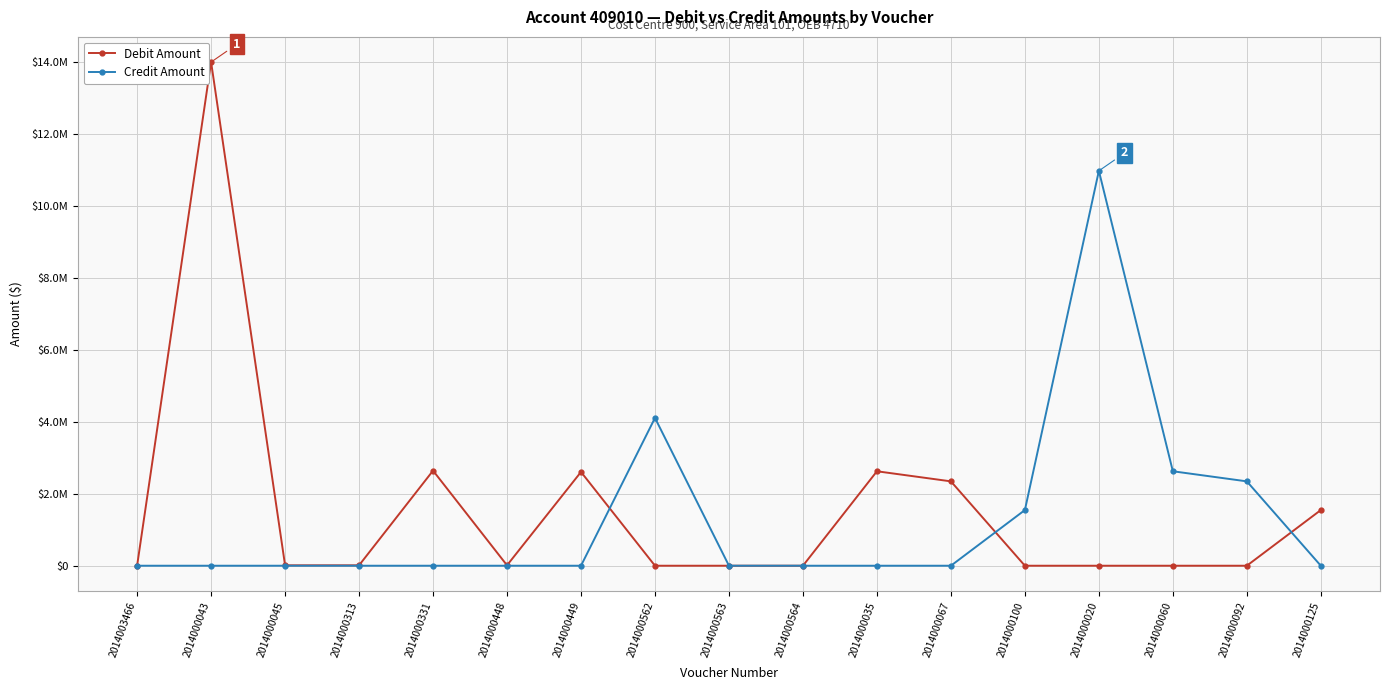

At which label is Credit Amount closest to 5488275?

2014000562